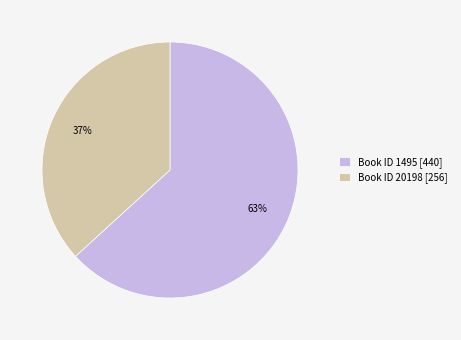

Combined, do Book ID 1495 [440] and Book ID 20198 [256] account for over 50%?

Yes